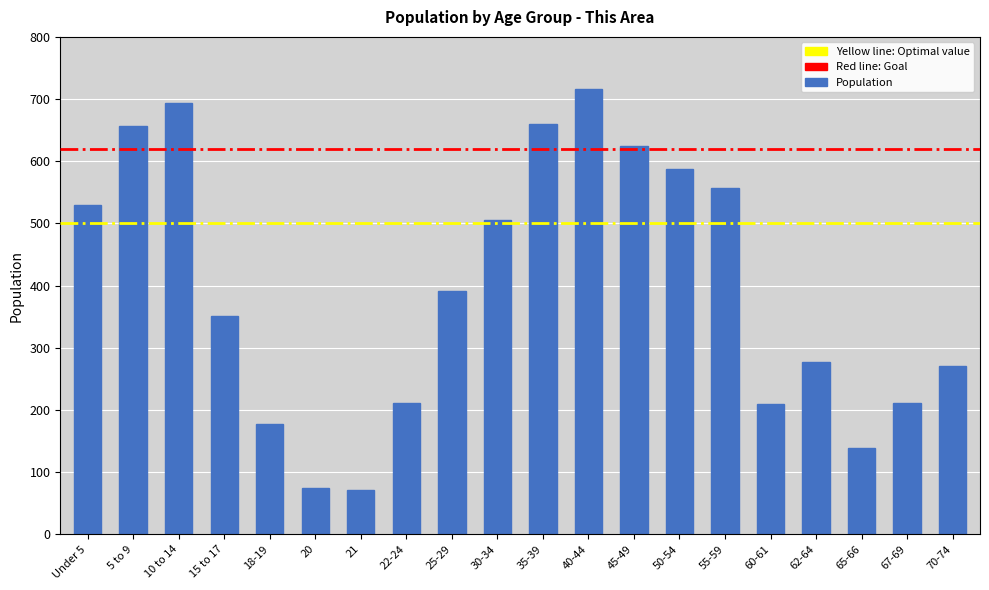

What is the minimum value shown in the chart?

72